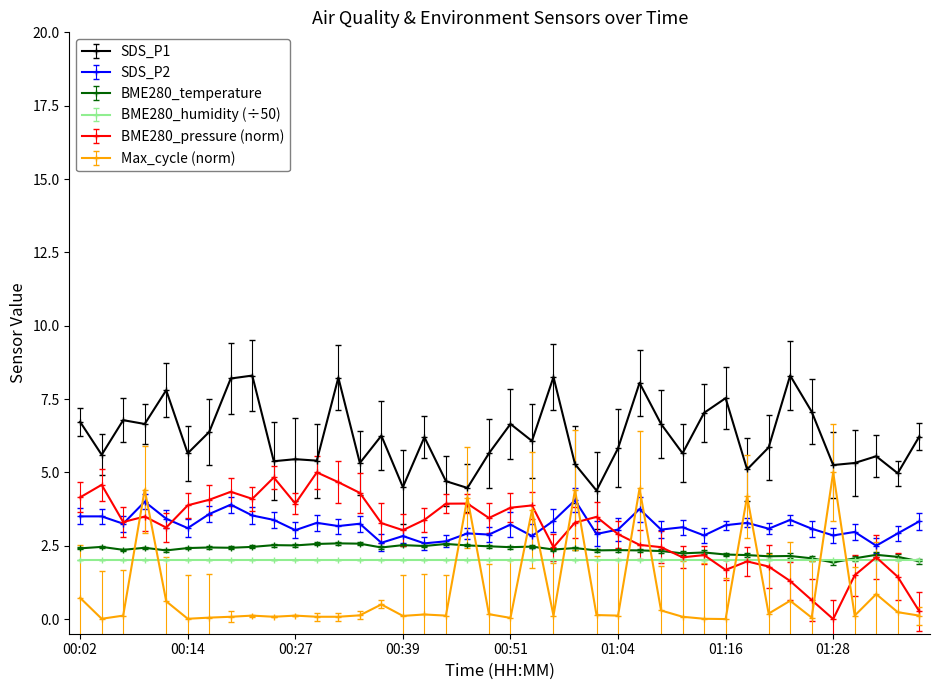

How many series are shown in this chart?

6